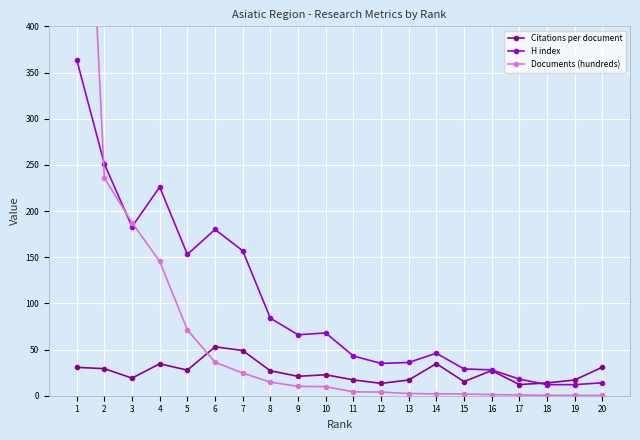

What is the greatest value displayed?

854.7